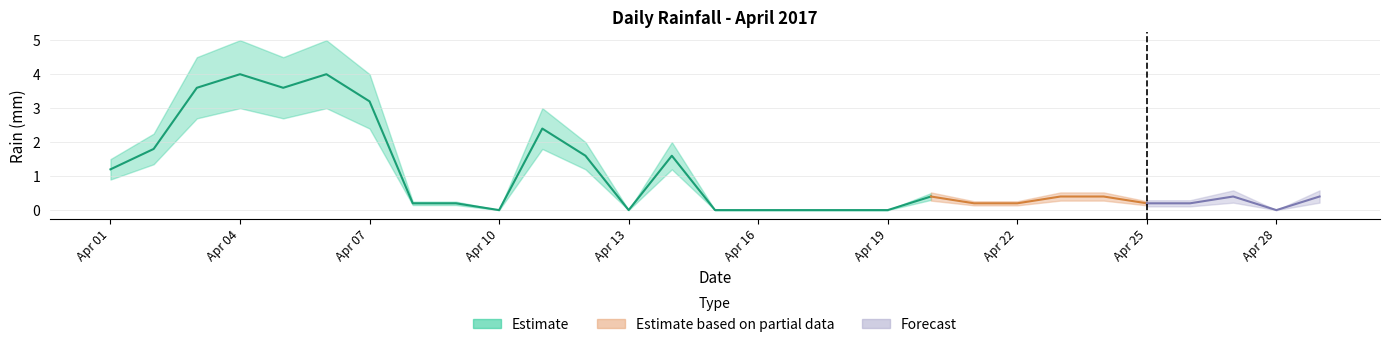

How many data points are above 0?

21